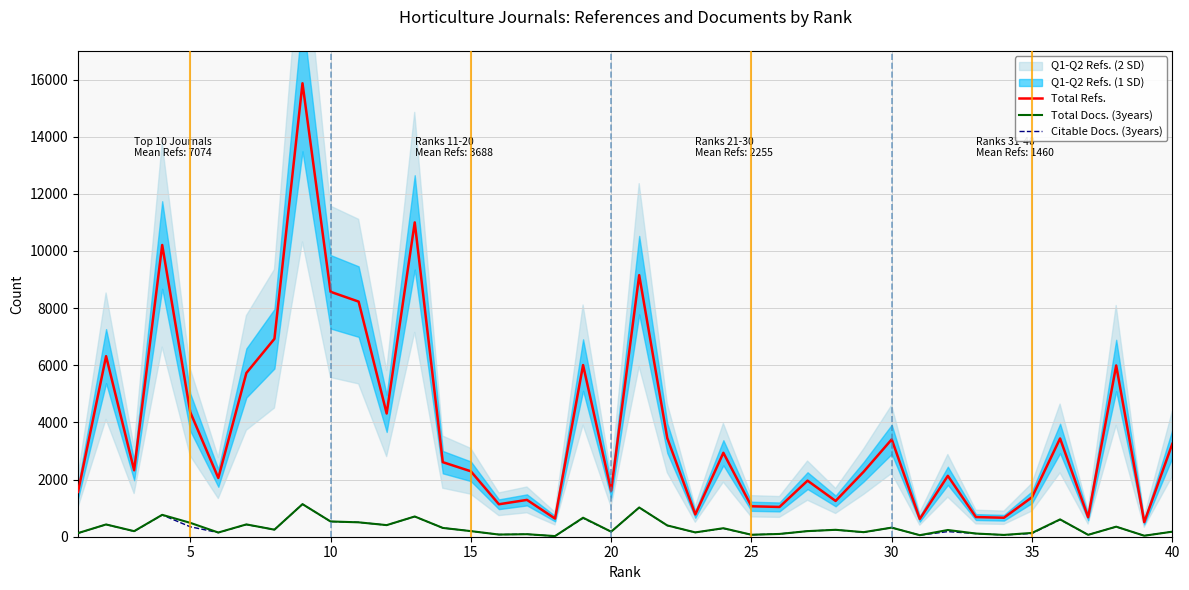

How many categories are shown in the chart?

40